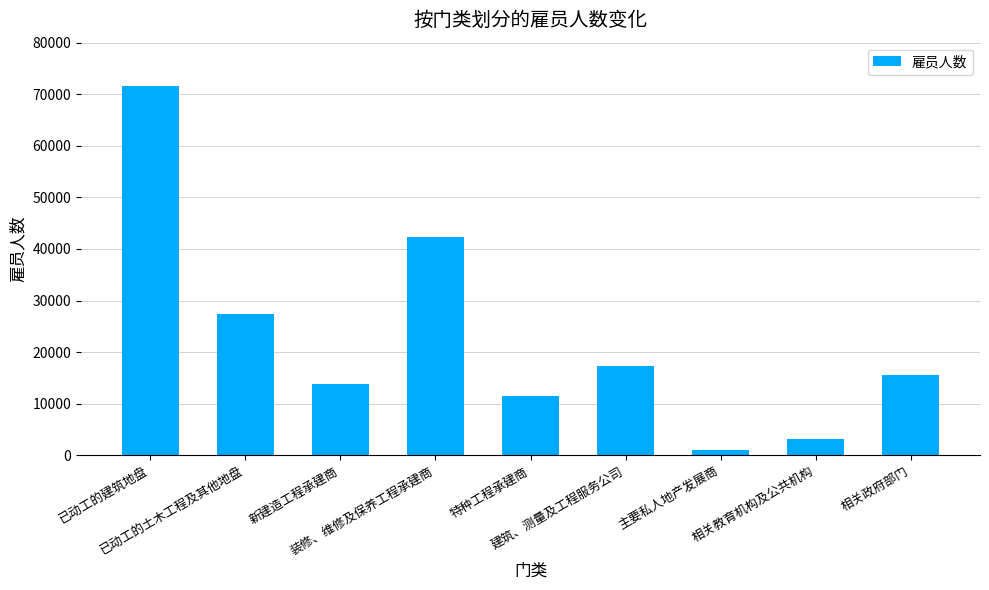

What is the change in value from 新建造工程承建商 to 相关政府部门?

+1590